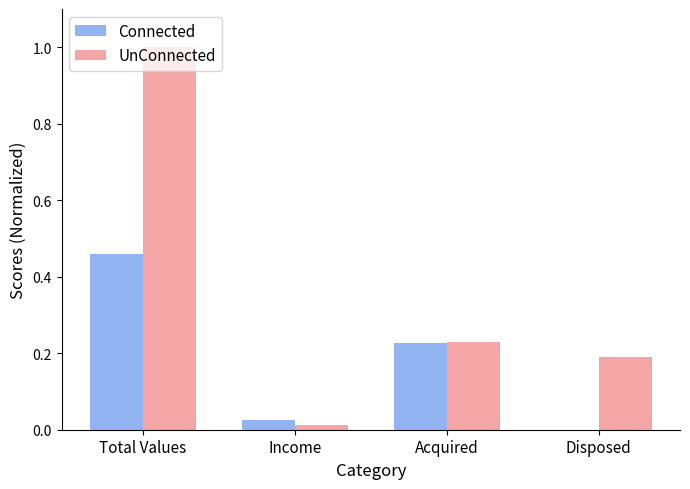

At which label does Connected reach its peak?

Total Values